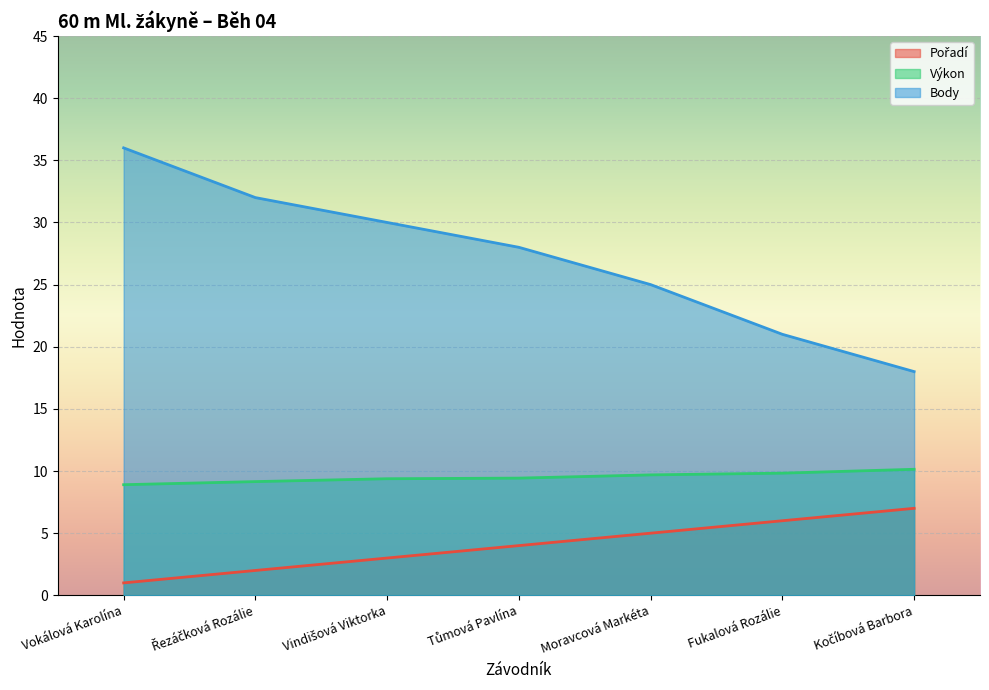

What value does the Pořadí series have at Kočíbová Barbora?

7.0